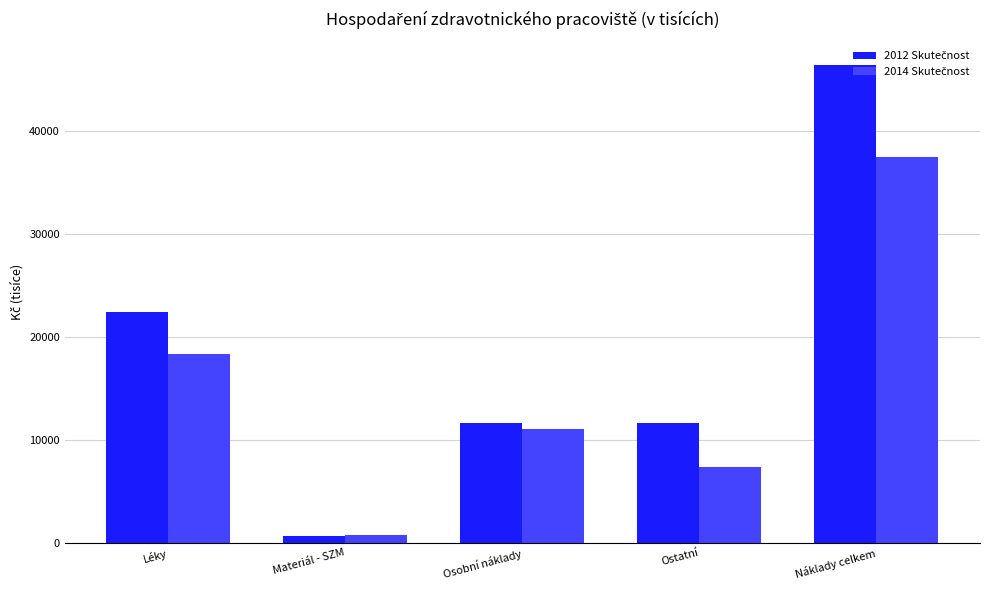

Which label corresponds to the smallest value in the chart?

Materiál - SZM